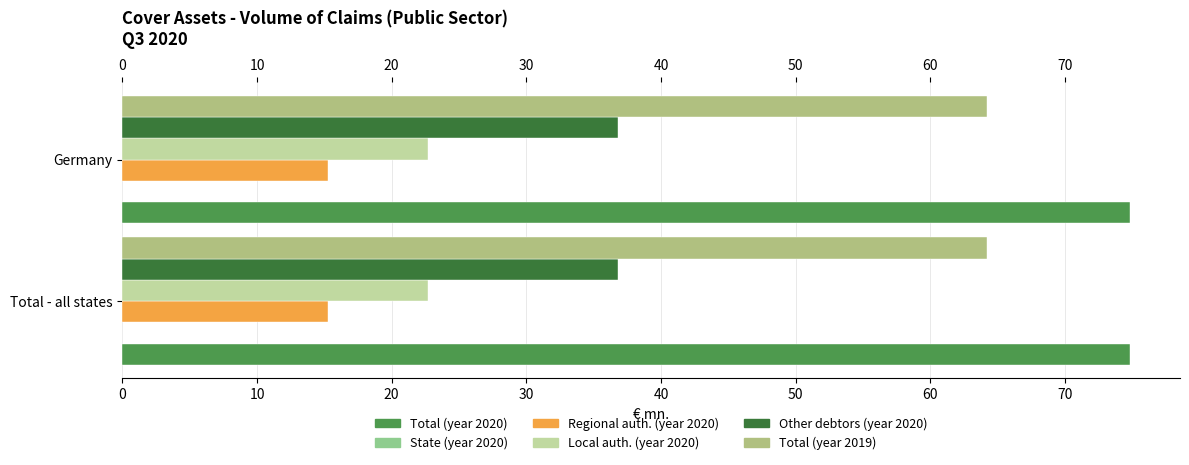

How many data points does each series have?

2